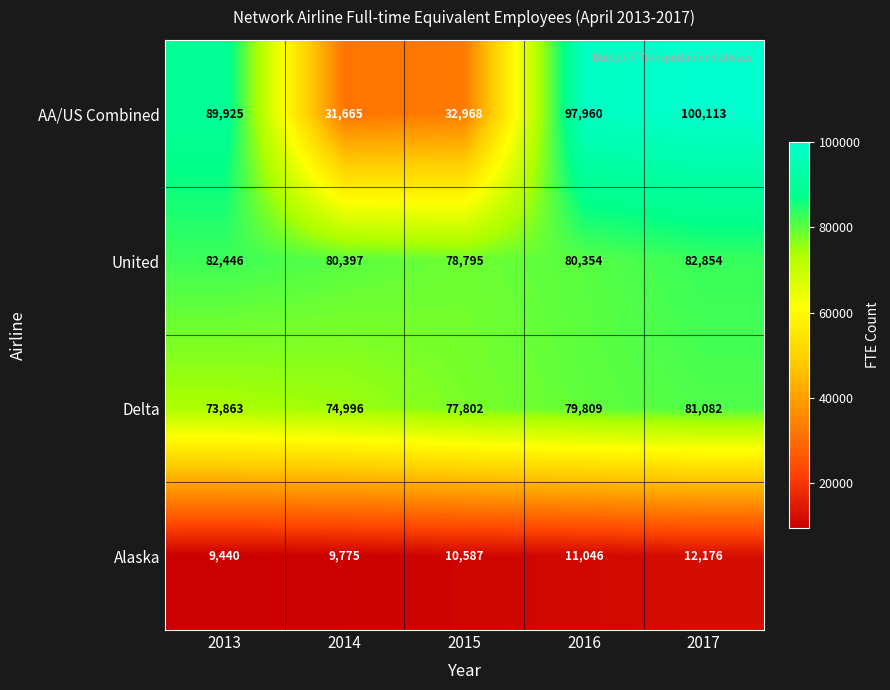

At how many categories does at least one series exceed 60986?

5